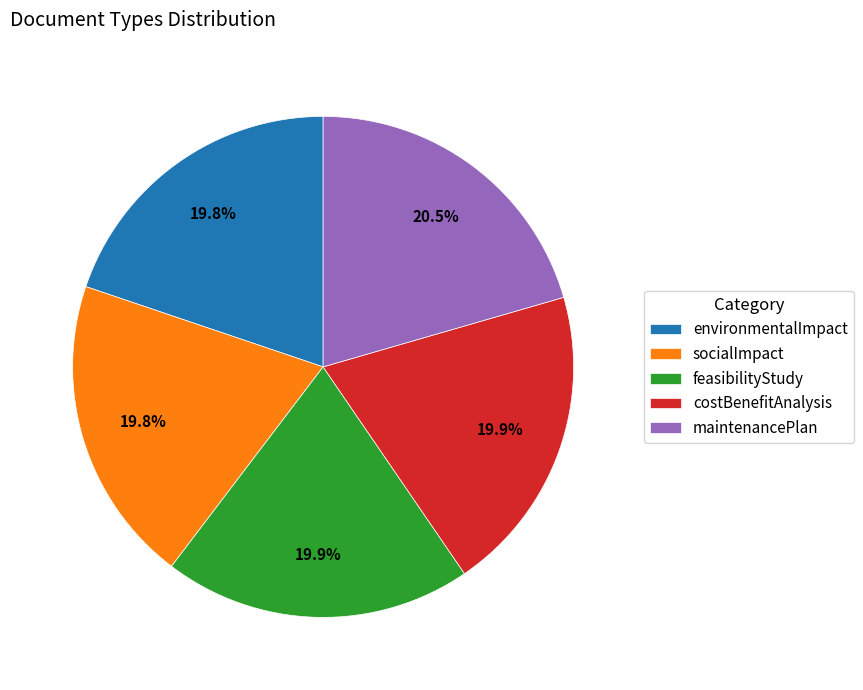

To the nearest percent, what portion does costBenefitAnalysis represent?

20%